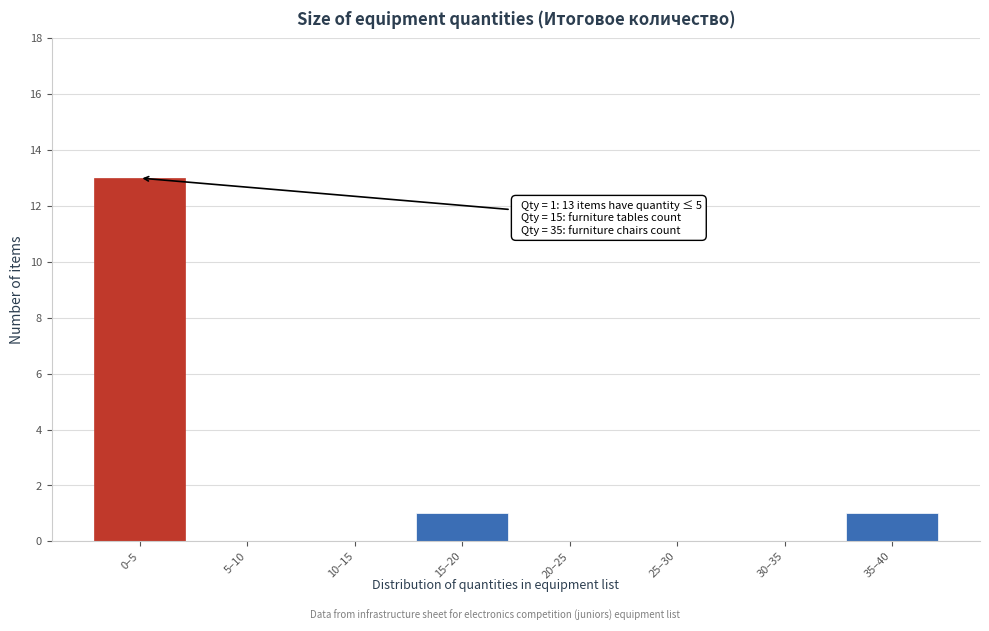

Reading left to right, what are all the values shown in this chart?

0–5=13	5–10=0	10–15=0	15–20=1	20–25=0	25–30=0	30–35=0	35–40=1